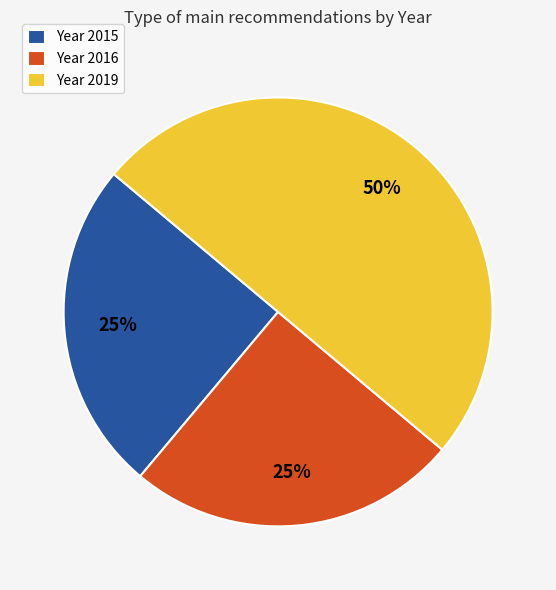

Count the number of slices in the pie.

3